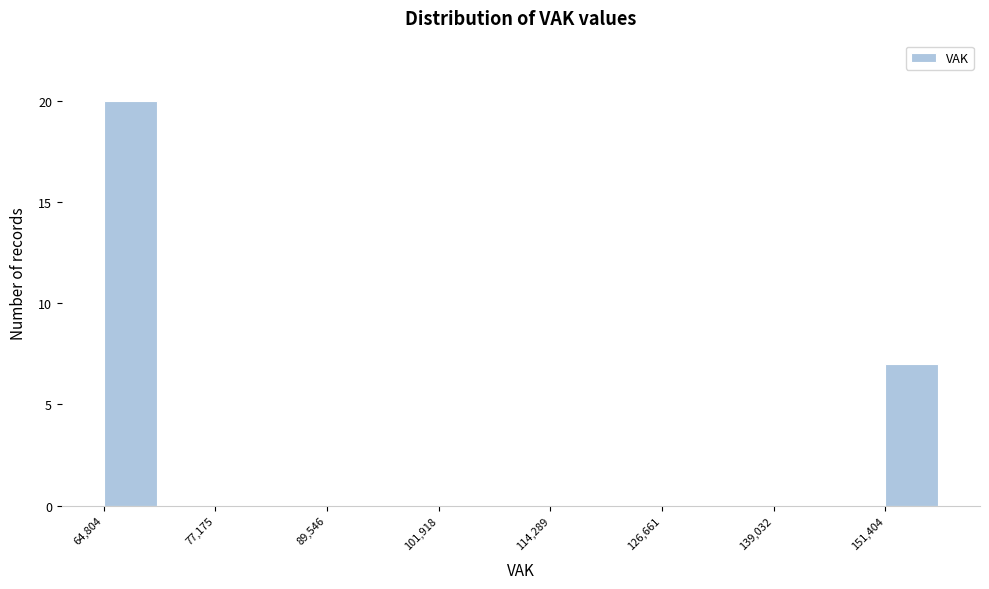

Around what value on the x-axis is the tallest bar? Give the approximate position of its centre, as read against the axis.

68000